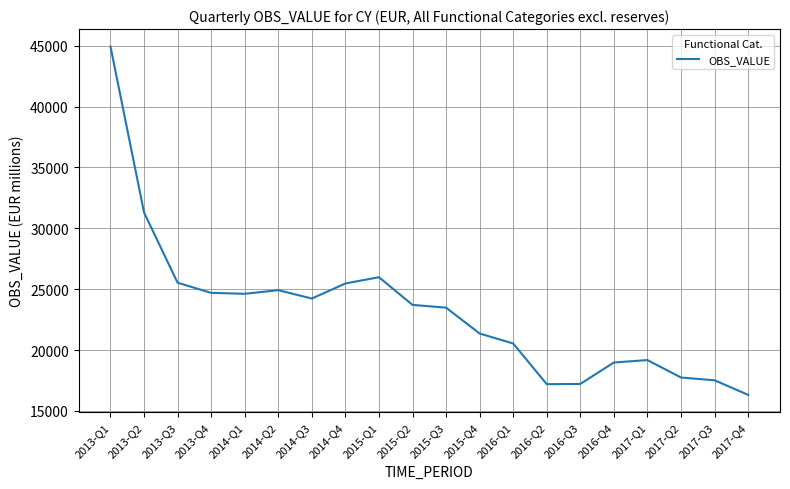

What is the difference between the values at 2014-Q2 and 2017-Q2?

7176